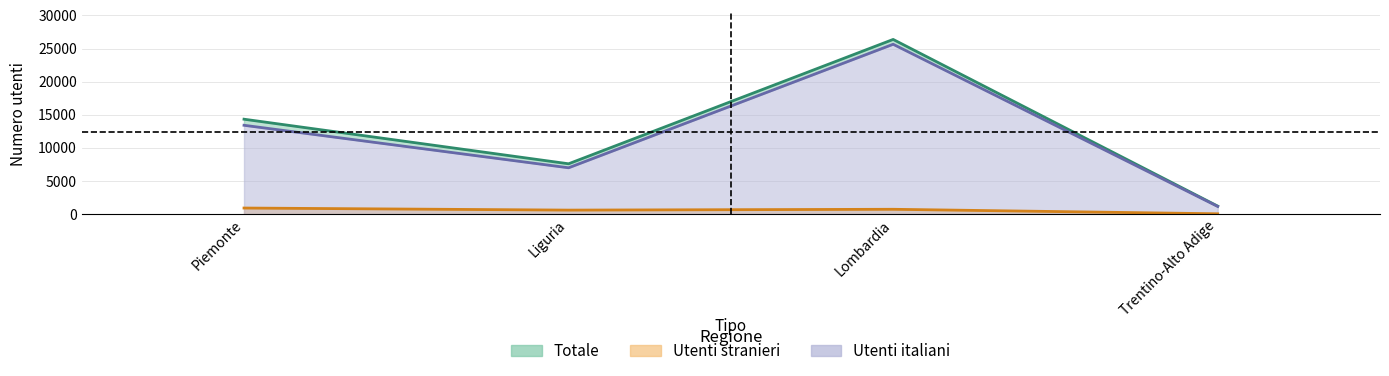

At which label does Utenti italiani reach its peak?

Lombardia